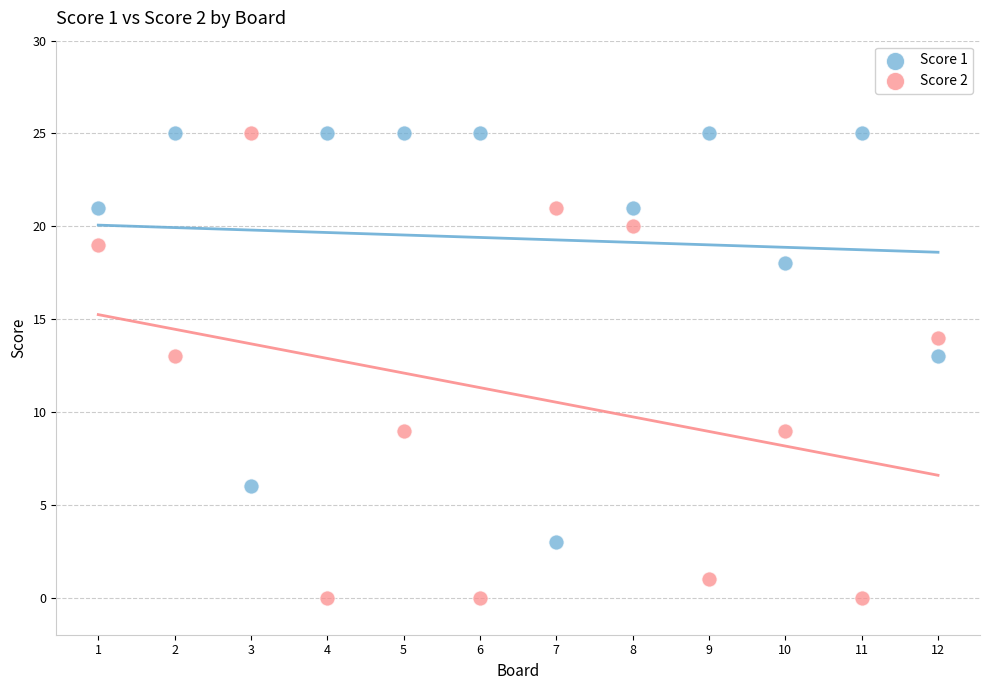

Which series has the widest spread of Y values?

Score 2